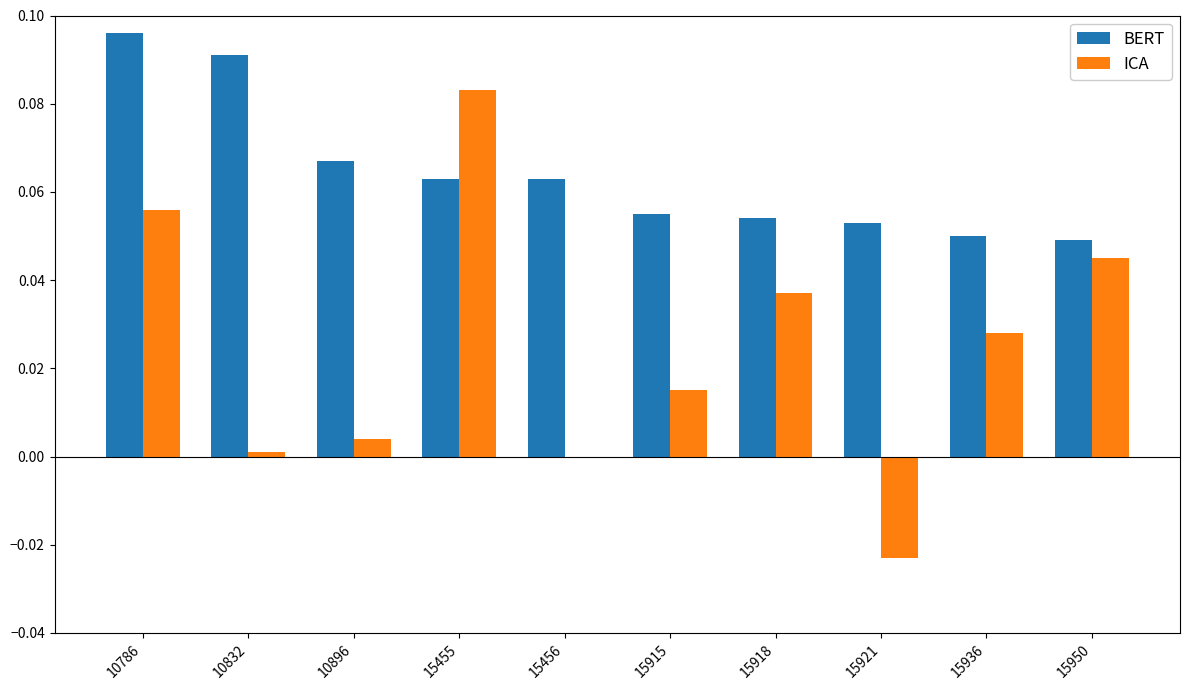

Which series changed the most between 10786 and 15921?

ICA